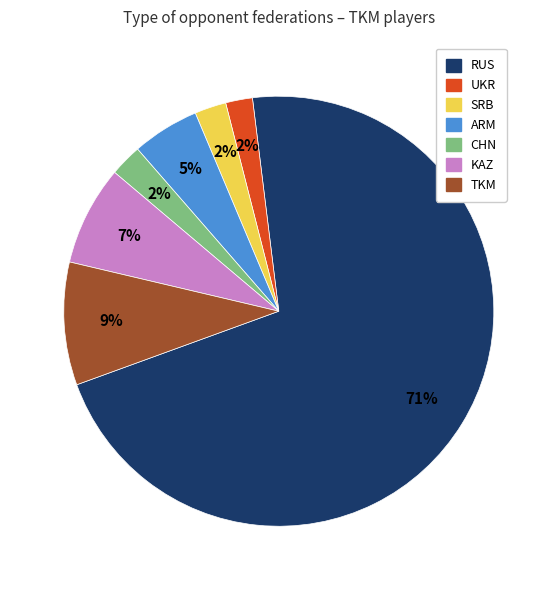

Which category has the biggest portion of the pie?

RUS